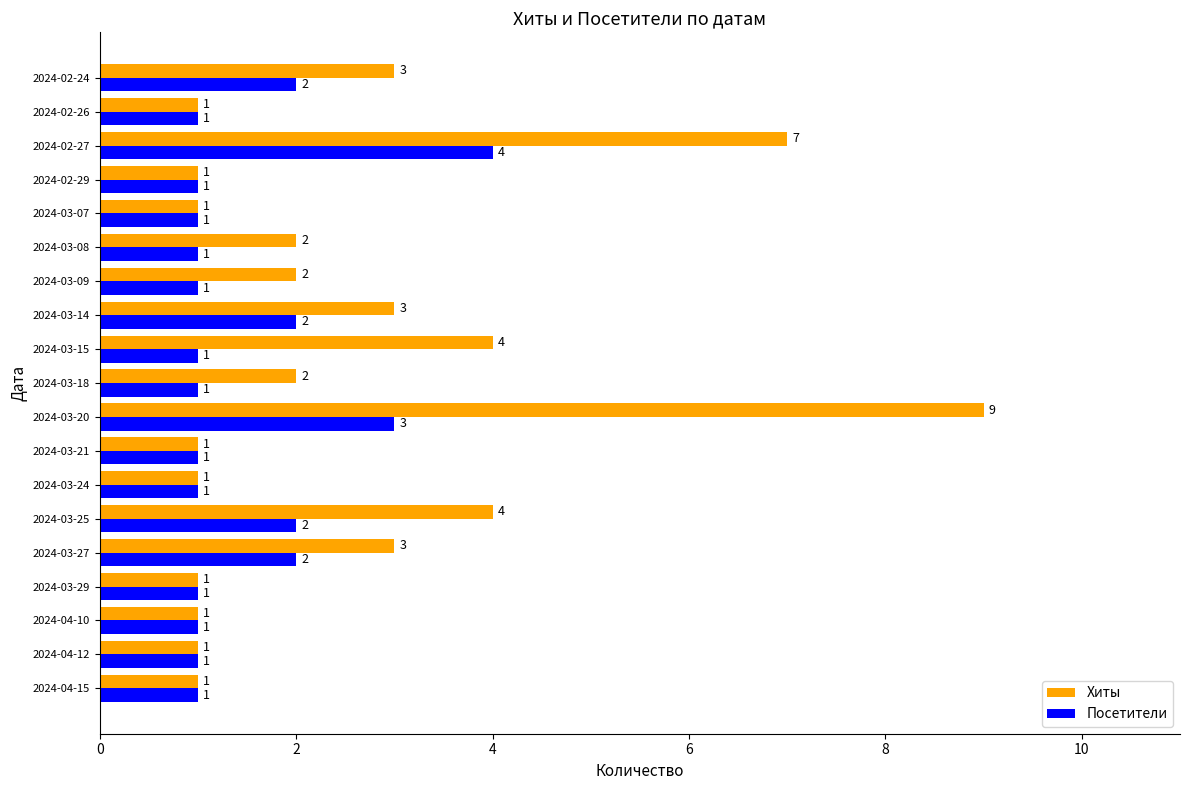

Is it true that Посетители equals 2 at 2024-02-24?

True